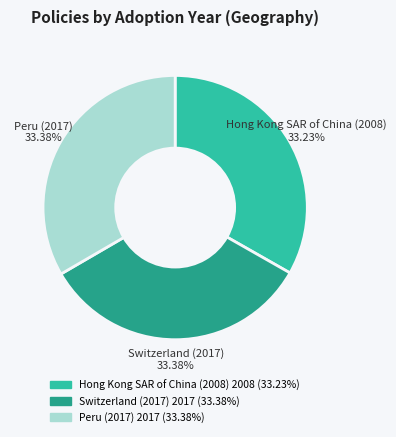

The Hong Kong SAR of China (2008) slice represents 48% of the pie. True or false?

False